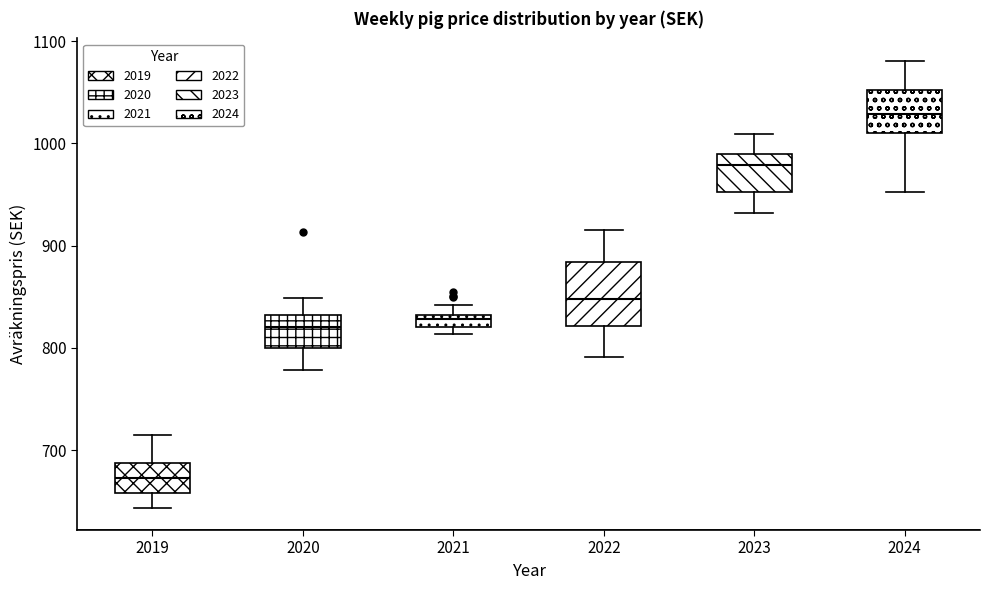

Where does the lower whisker of the box at x = 2023 end on the y-axis? The values are not printed on the chart, so give them approximately, as read against the axis.

930